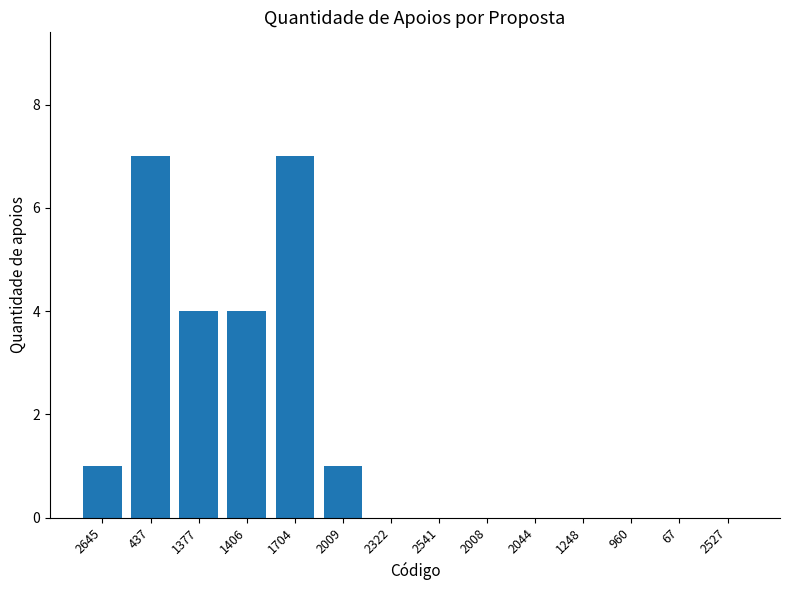

What is the sum of the values at 2009 and 1406?

5